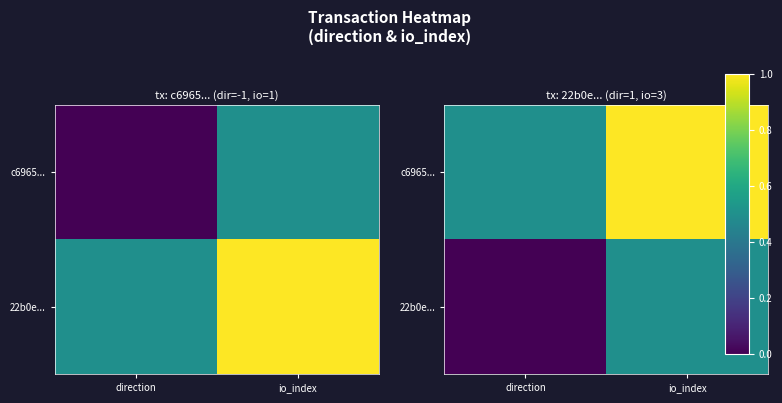

Which series has the largest total across all categories?

c6965...